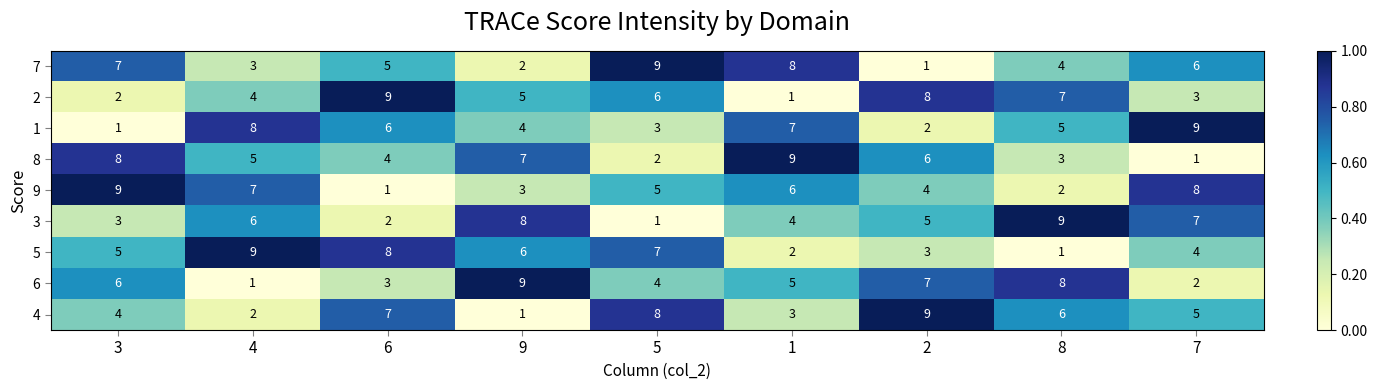

What is the total value across all series at 3?

45